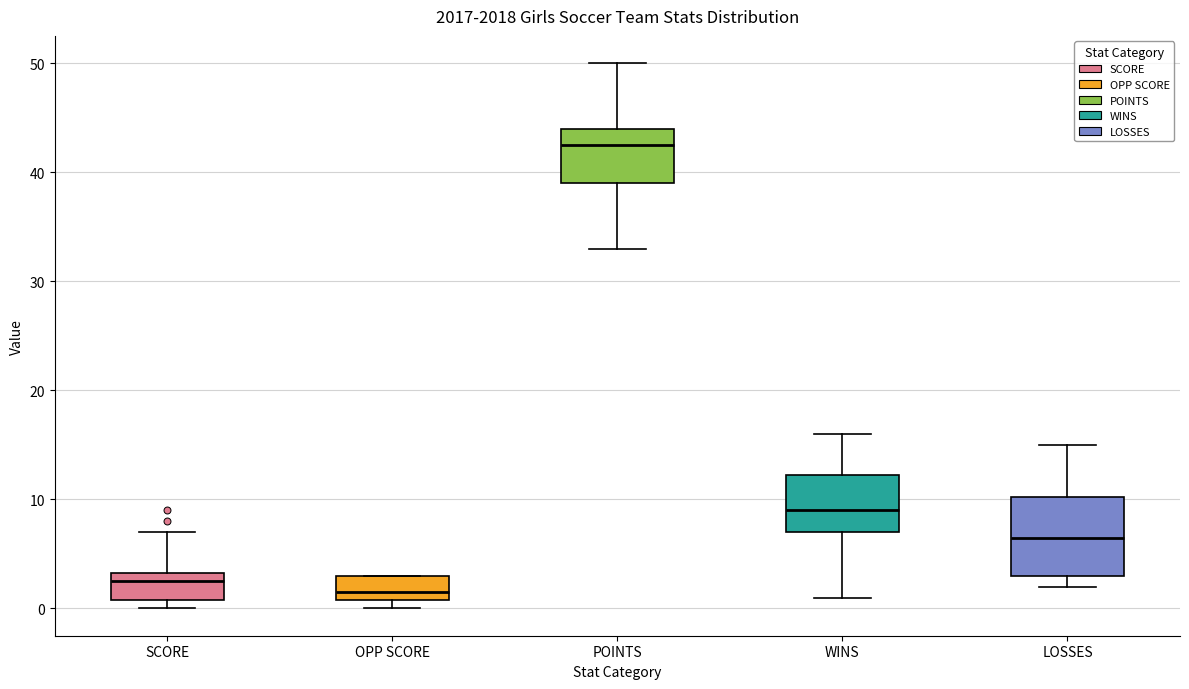

Which box is the tallest, from its lower edge to its upper edge?

LOSSES